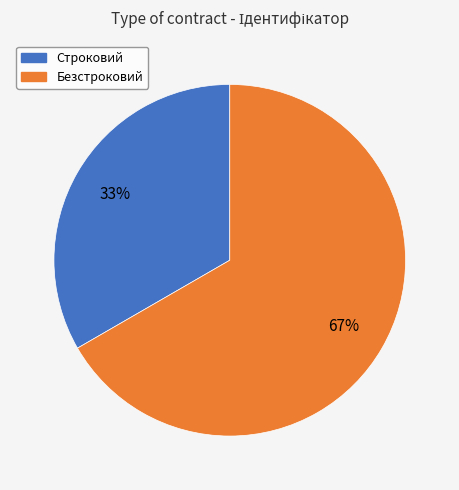

True or false: Безстроковий accounts for 67% of the total.

True